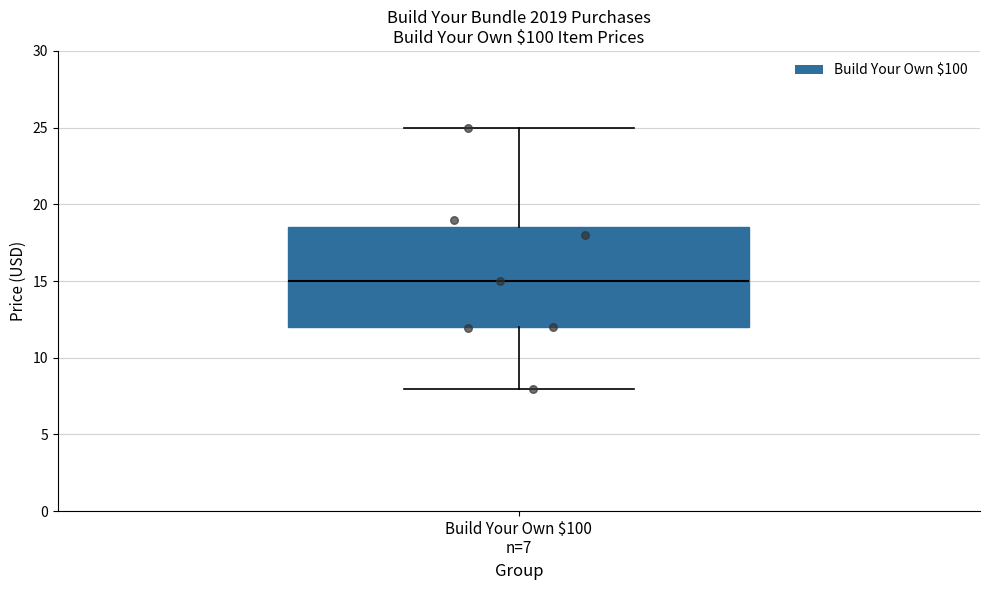

Transcribe this box plot: give where the median line is, the range the box spans, and where the two whiskers end, as read against the y-axis. The values are not printed on the chart, so give them approximately, as read against the axis.

median 15.0, box 12.0 to 18.5, whiskers 8.0 to 25.0